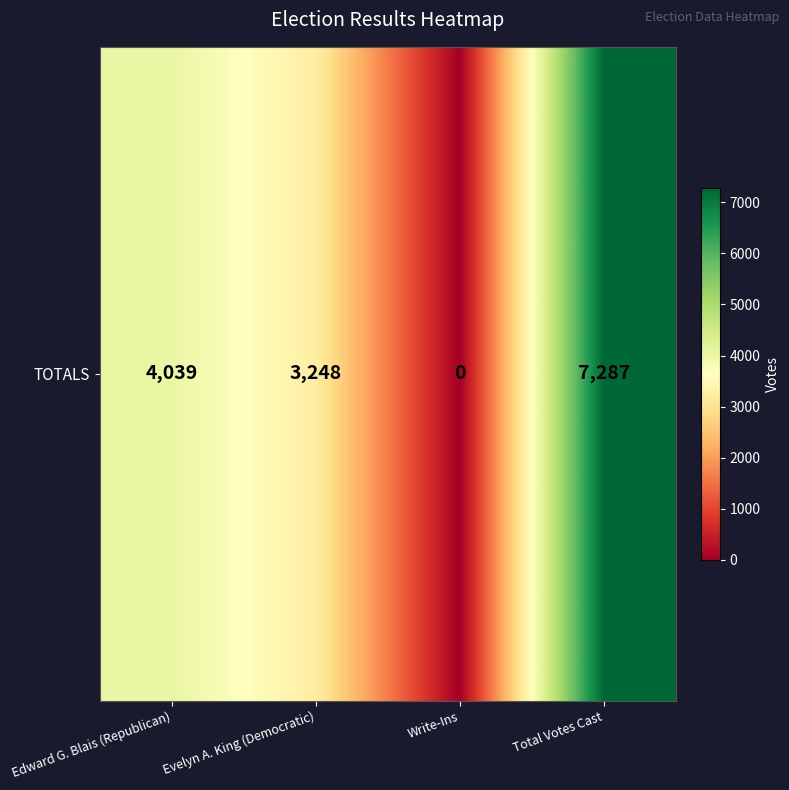

What is the maximum value shown in the chart?

7287